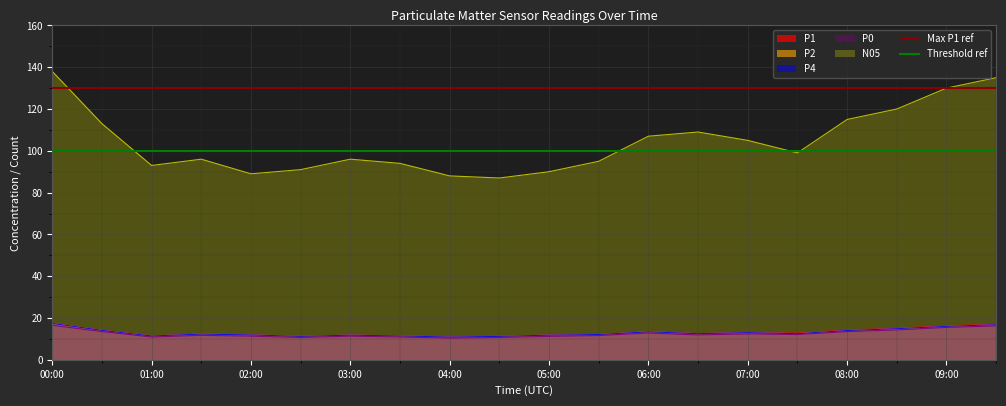

What position from the left is 01:00?

2